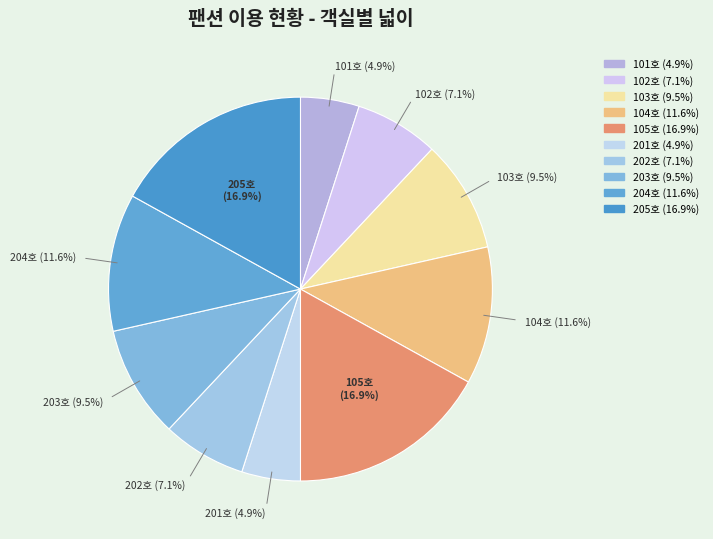

Approximately how many times larger is the value at 205호 compared to 202호?

2.4